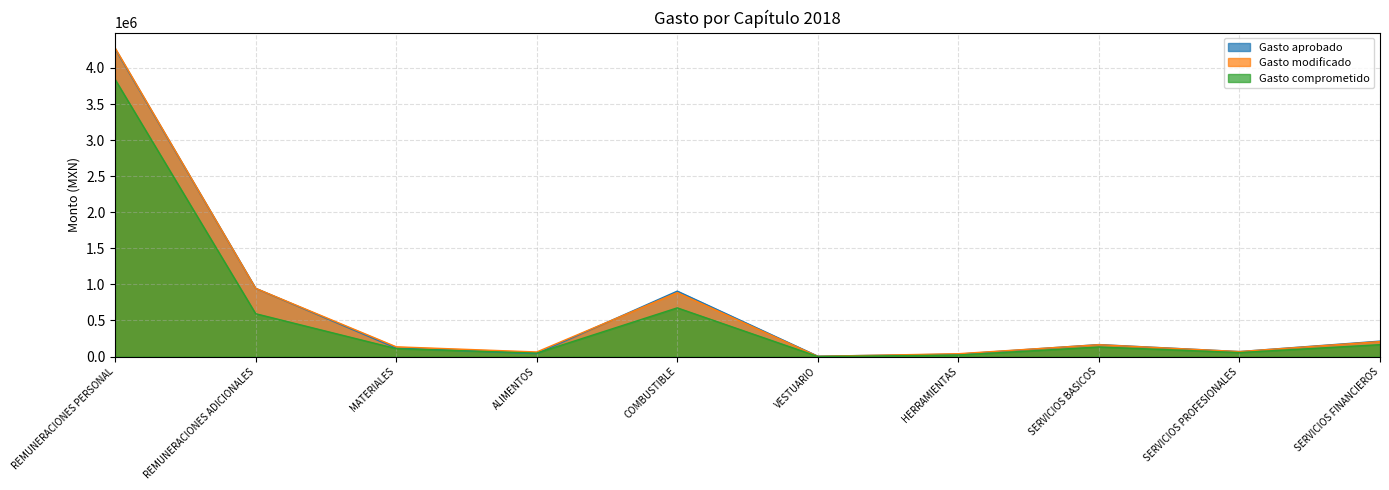

List the labels in order of Gasto modificado value, largest first.

REMUNERACIONES PERSONAL, REMUNERACIONES ADICIONALES, COMBUSTIBLE, SERVICIOS FINANCIEROS, SERVICIOS BASICOS, MATERIALES, SERVICIOS PROFESIONALES, ALIMENTOS, HERRAMIENTAS, VESTUARIO